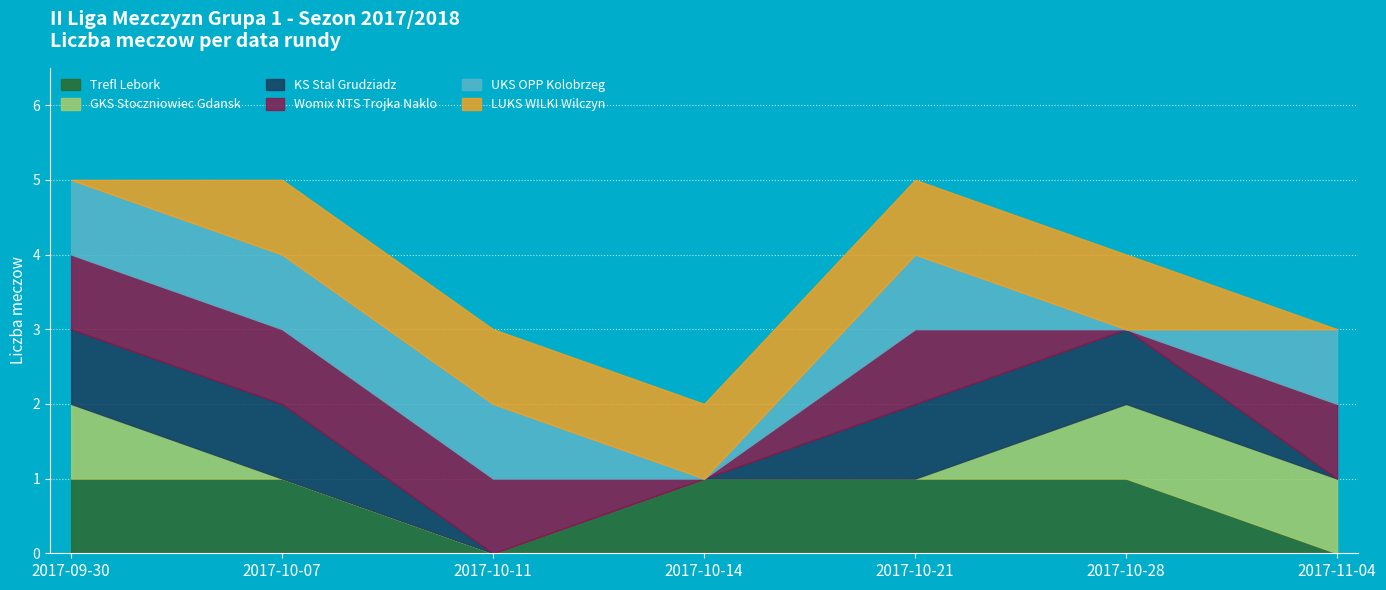

At how many categories does at least one series exceed 0?

7